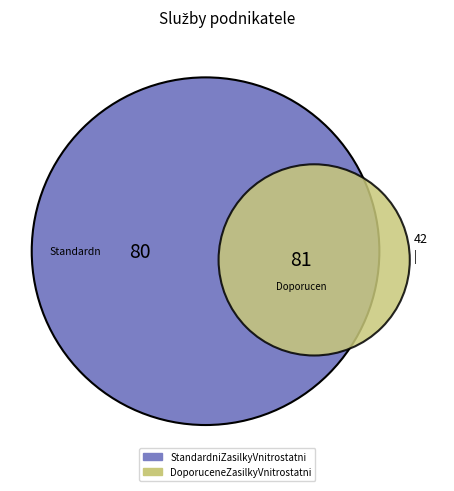

To the nearest percent, what is the combined percentage of DoporuceneZasilkyVnitrostatni and StandardniZasilkyVnitrostatni?

100%